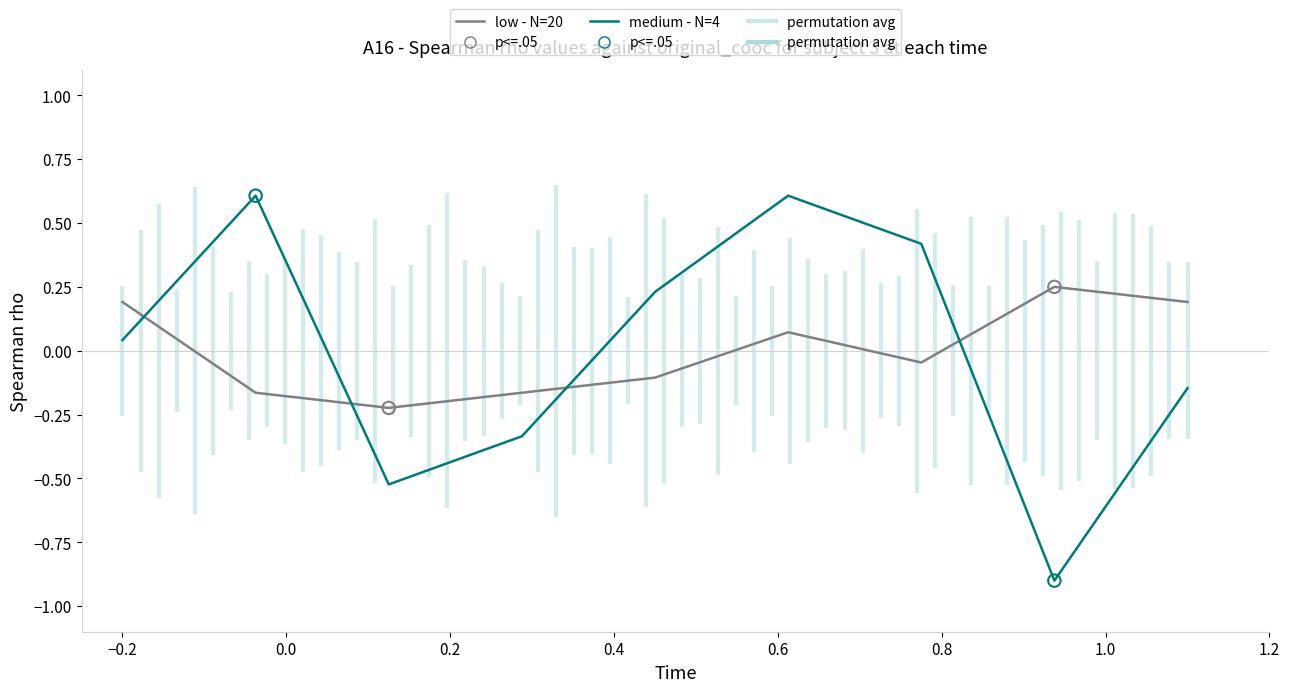

Is the value of medium - N=4 at 8 greater than the value of low - N=20 at 5?

Yes